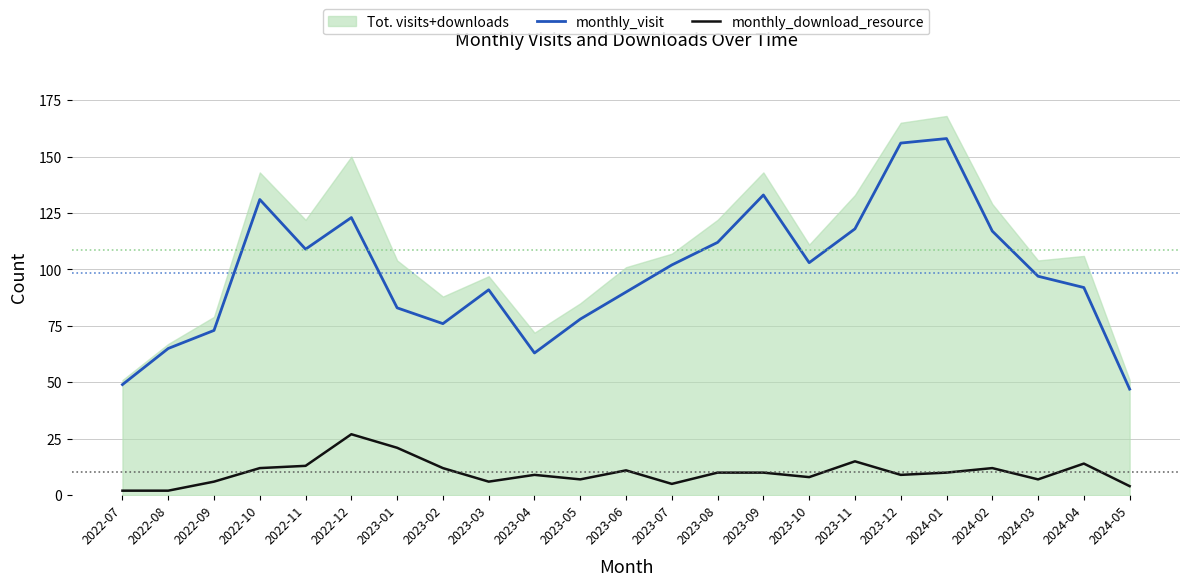

In monthly_visit, how many points are lower than both neighbors (excluding endpoints)?

4